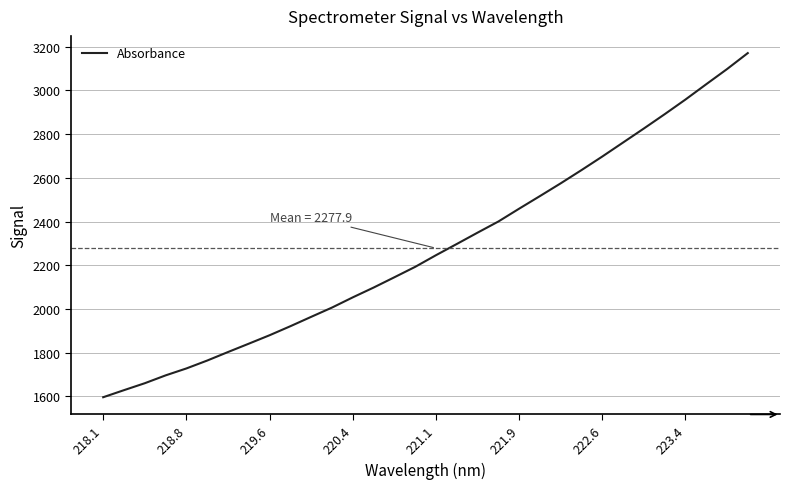

What is the minimum value shown in the chart?

1596.7